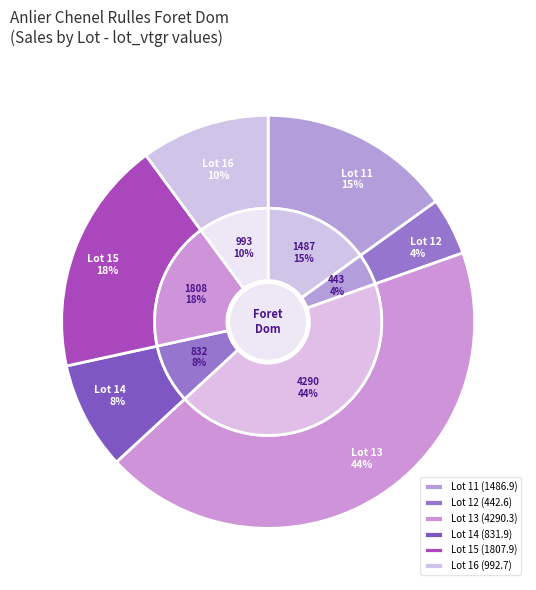

Is there a majority slice in this chart?

No